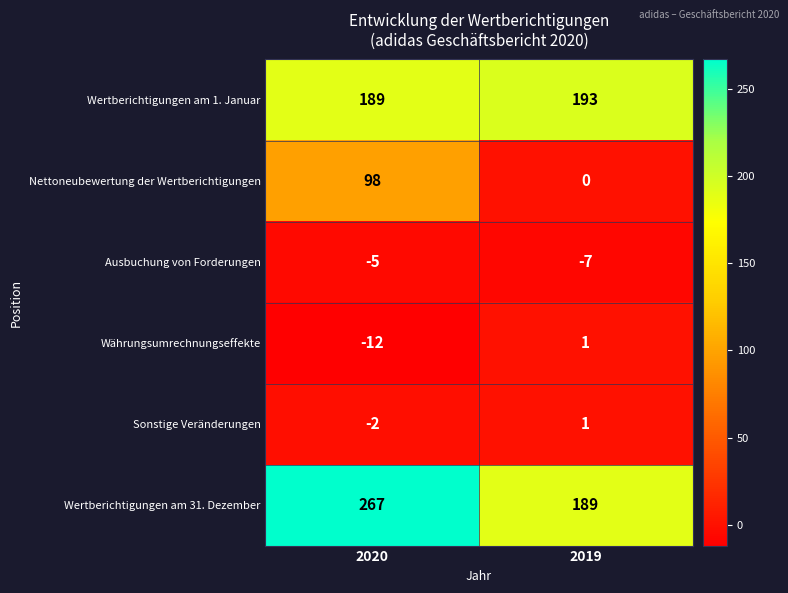

Reading right to left, what are all the values shown in this chart?

Wertberichtigungen am 1. Januar: 2019=193	2020=189
Nettoneubewertung der Wertberichtigungen: 2019=0	2020=98
Ausbuchung von Forderungen: 2019=-7	2020=-5
Währungsumrechnungseffekte: 2019=1	2020=-12
Sonstige Veränderungen: 2019=1	2020=-2
Wertberichtigungen am 31. Dezember: 2019=189	2020=267